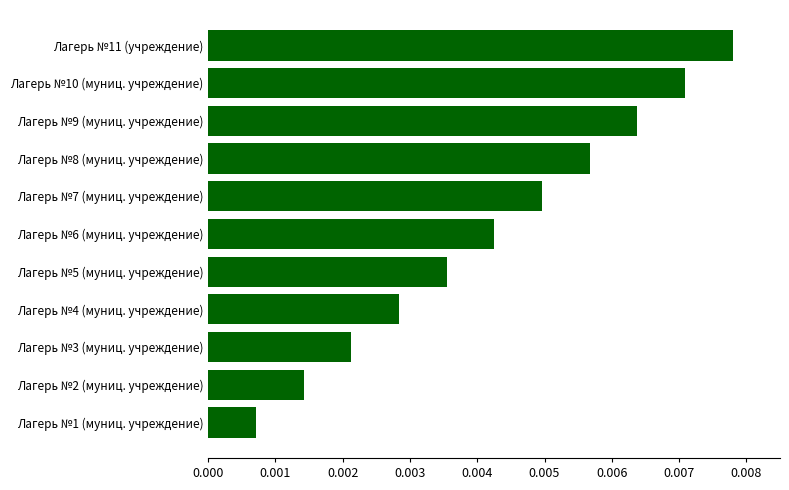

Which has a higher value, Лагерь №9 (муниц. учреждение) or Лагерь №7 (муниц. учреждение)?

Лагерь №9 (муниц. учреждение)